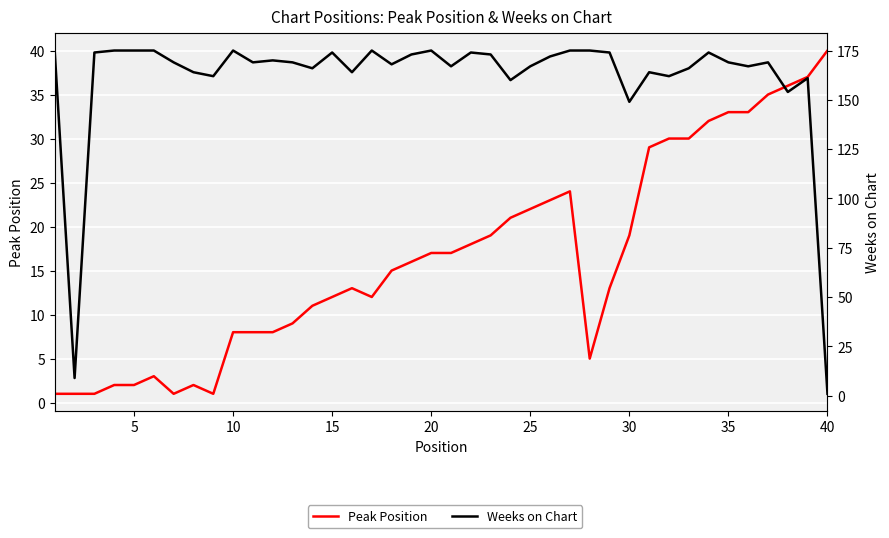

Rank the series by their average value, from lowest to highest.

Peak Position, Weeks on Chart